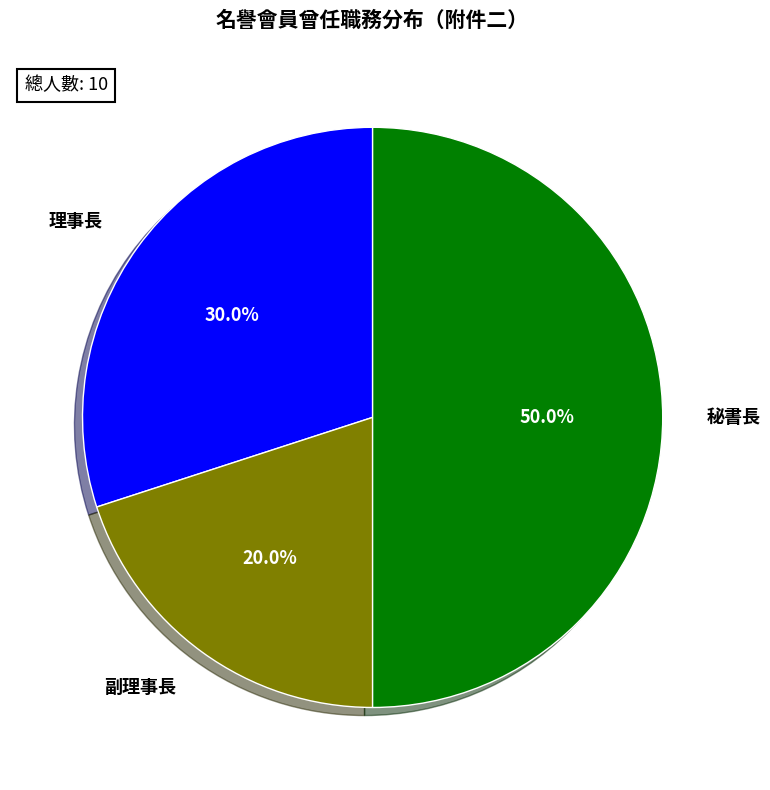

To the nearest percent, what percentage of the pie is 副理事長?

20%